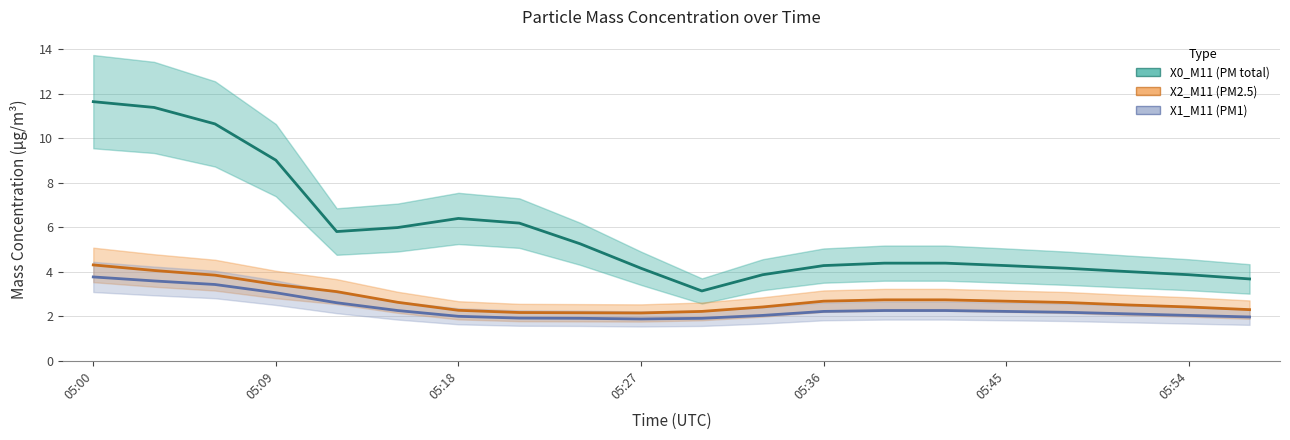

List the labels in order of X1_M11 (PM1) value, smallest first.

05:27, 05:24, 05:30, 05:21, 05:57, 05:18, 05:33, 05:54, 05:51, 05:48, 05:36, 05:45, 05:15, 05:39, 05:42, 05:12, 05:09, 05:06, 05:03, 05:00